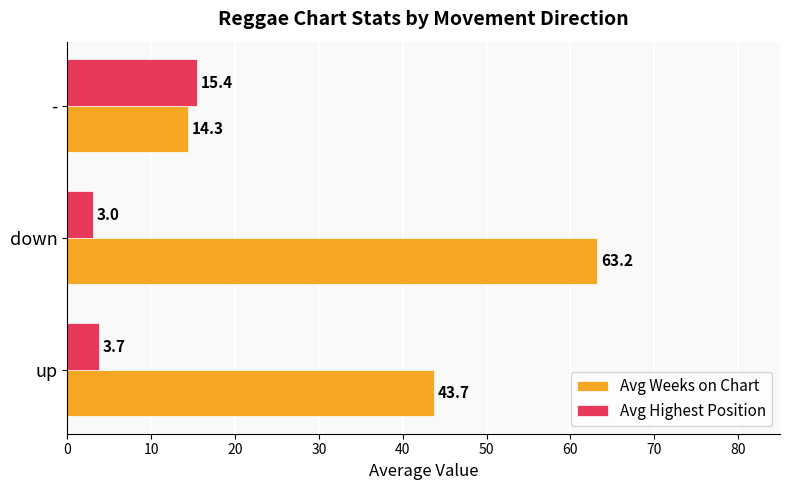

Which series has the largest total across all categories?

Avg Weeks on Chart